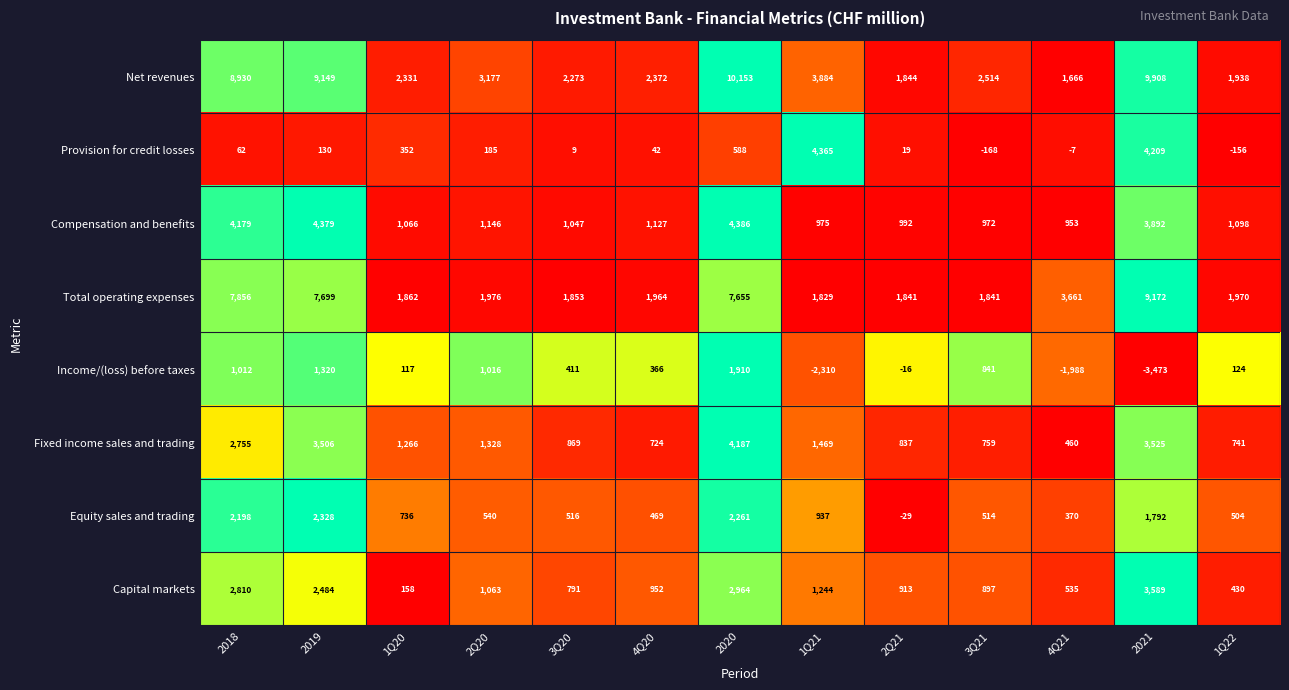

Count the number of data series in this chart.

8